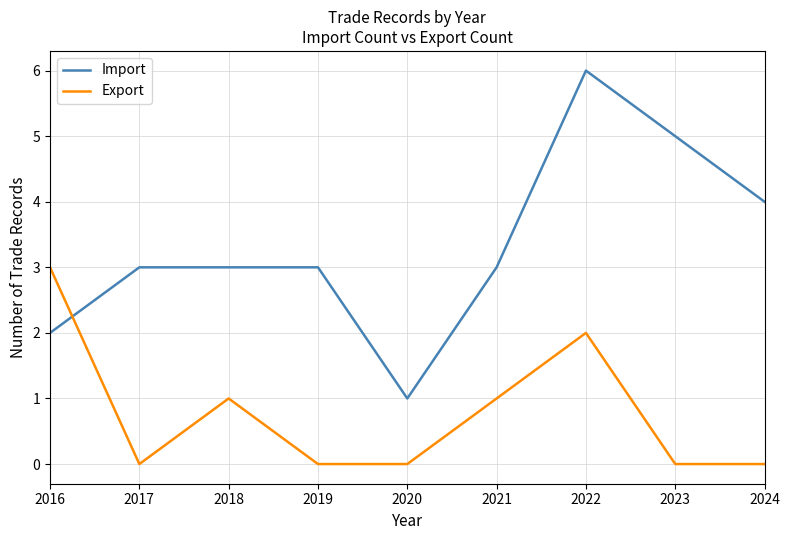

How many times do Import and Export cross each other?

1